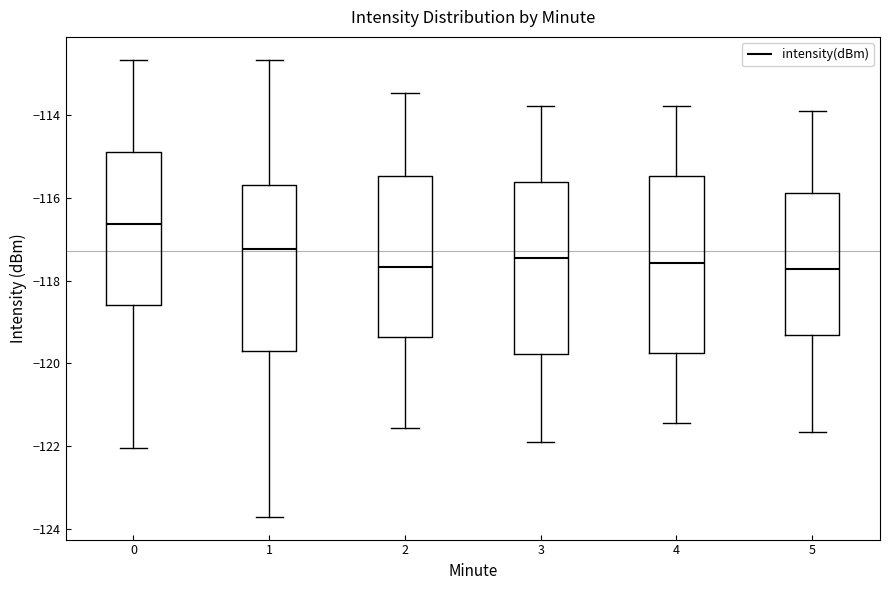

Reading left to right, transcribe this box plot: for each box, give where its median line is, the range the box spans, and where its two whiskers end, as read against the y-axis. The values are not printed on the chart, so give them approximately, as read against the axis.

0: median -116.6, box -118.6 to -114.8, whiskers -122.0 to -112.6
1: median -117.2, box -119.8 to -115.6, whiskers -123.8 to -112.6
2: median -117.6, box -119.4 to -115.4, whiskers -121.6 to -113.4
3: median -117.4, box -119.8 to -115.6, whiskers -121.8 to -113.8
4: median -117.6, box -119.8 to -115.4, whiskers -121.4 to -113.8
5: median -117.8, box -119.4 to -115.8, whiskers -121.6 to -113.8